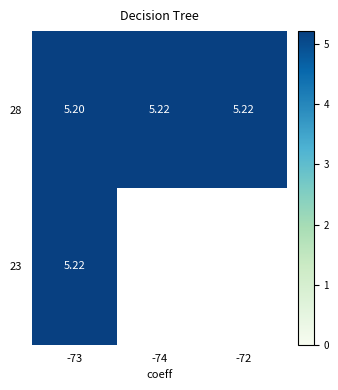

Which has a higher value, -74 or -72?

-72